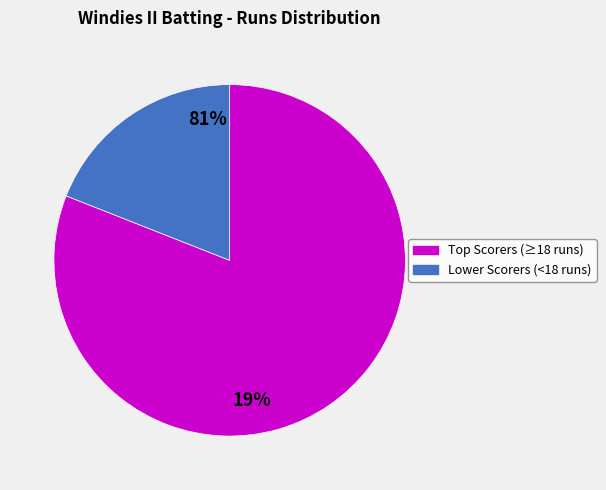

Is it true that Lower Scorers (<18 runs) is 11% of the pie?

False